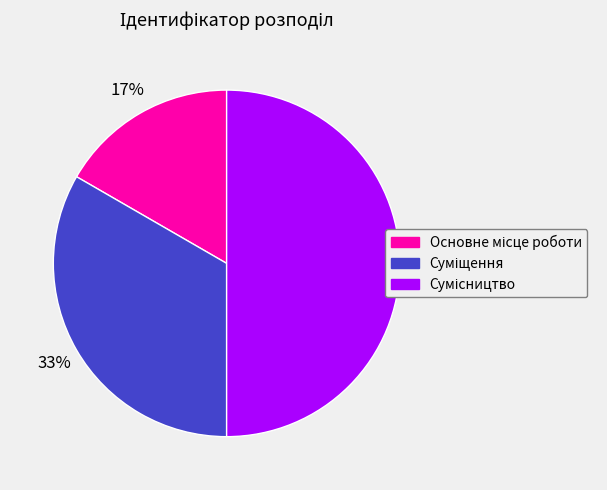

To the nearest percent, what is the average slice percentage?

33%